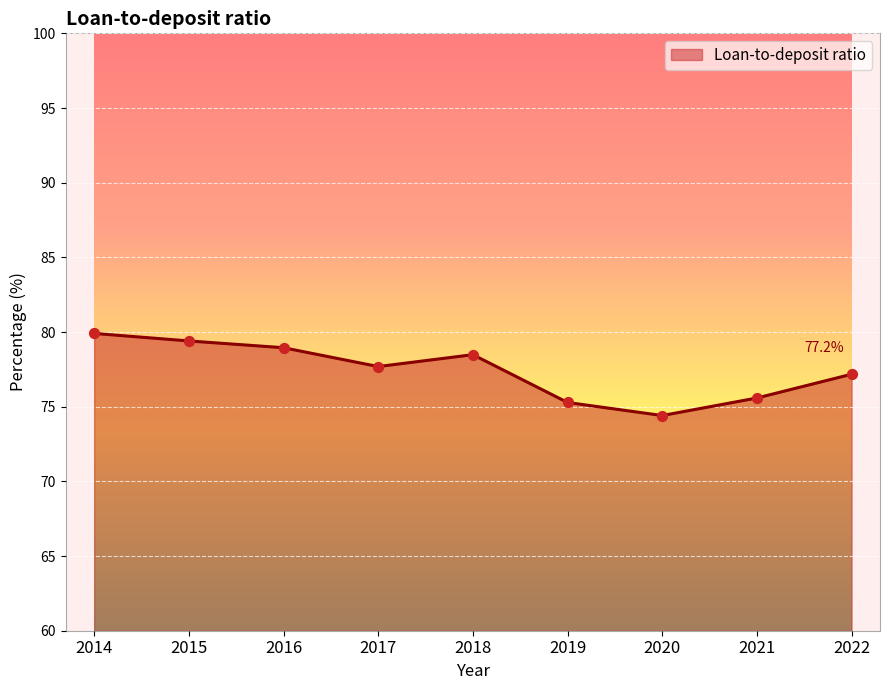

What is the change in value from 2014 to 2018?

-1.4